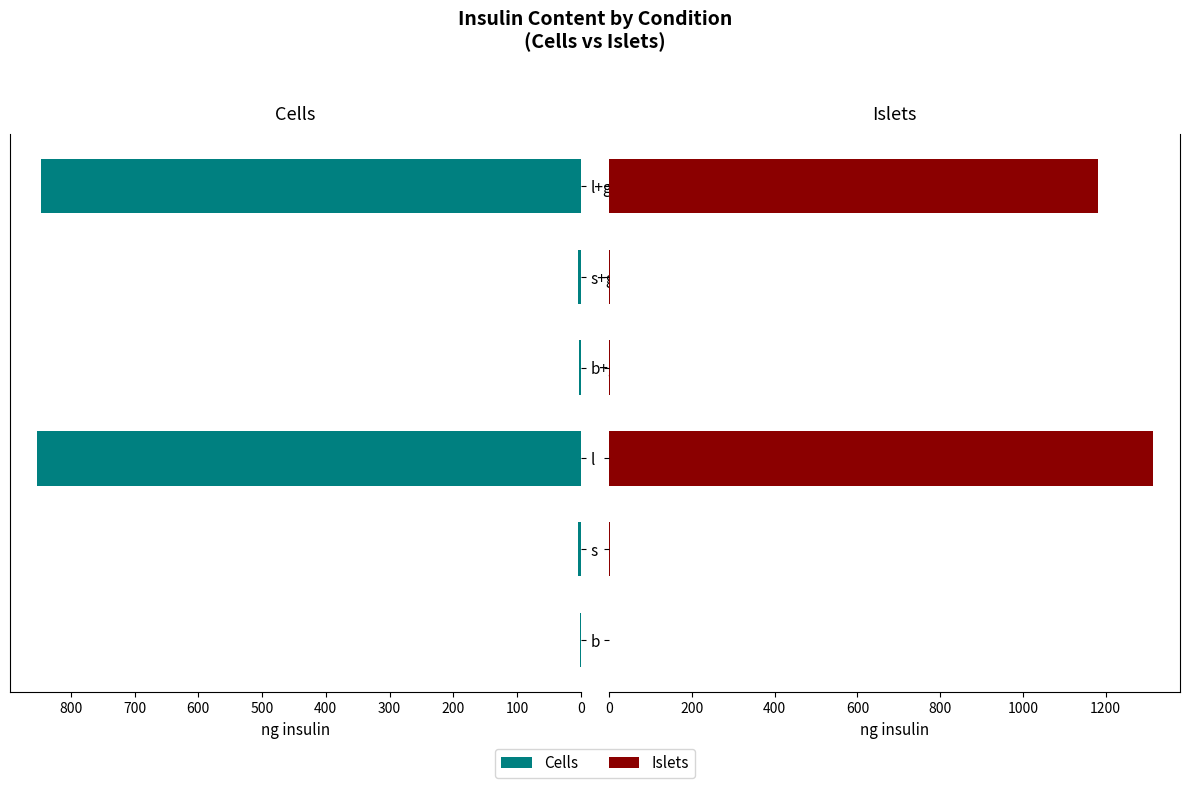

At 100, list the series in order from smallest to largest.

Islets, Cells